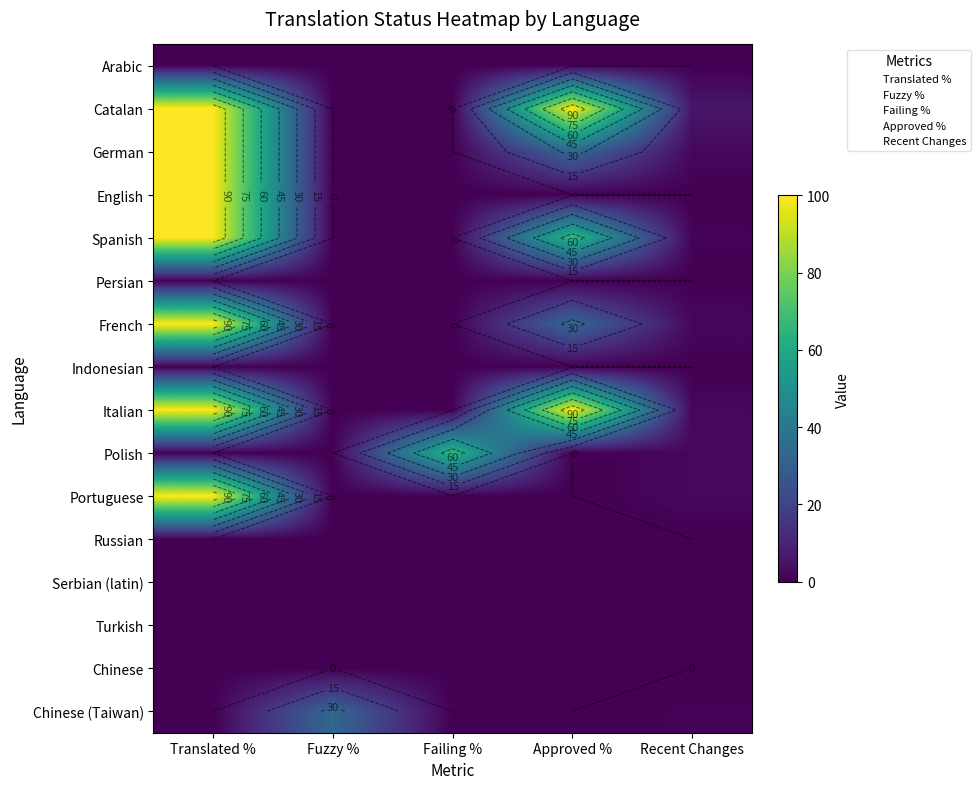

At which category does the chart reach its peak across all series?

Translated %